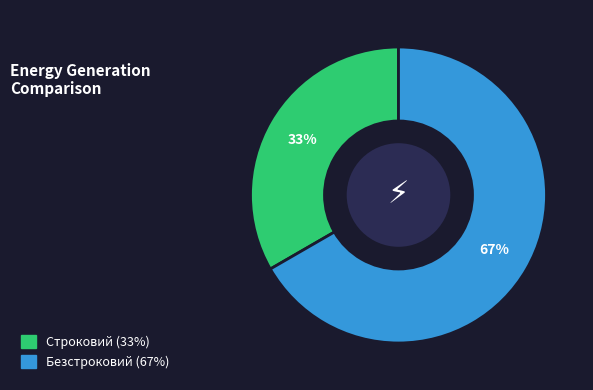

To the nearest percent, what is the combined percentage of Безстроковий and Строковий?

100%